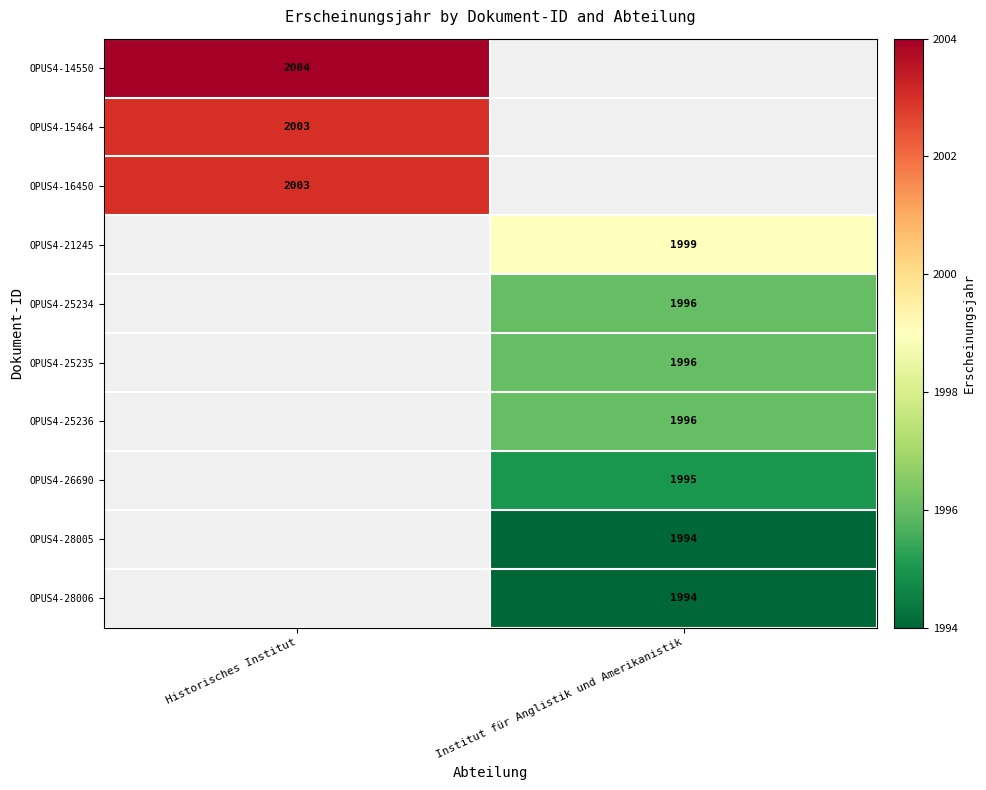

The value of OPUS4-28005 at Institut für Anglistik und Amerikanistik is 2610. True or false?

False